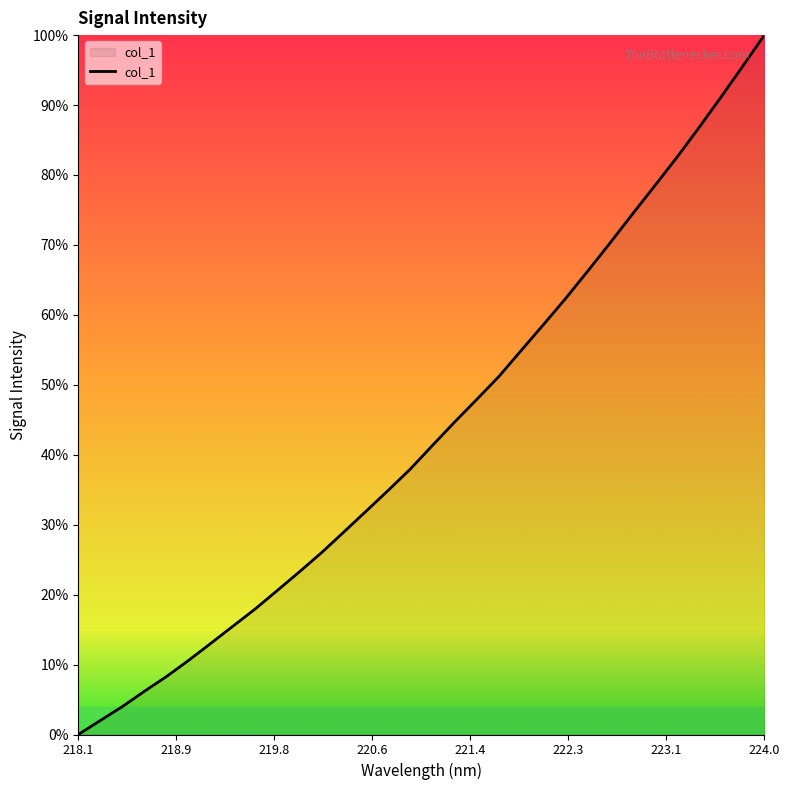

At which category does the chart reach its minimum across all series?

218.1